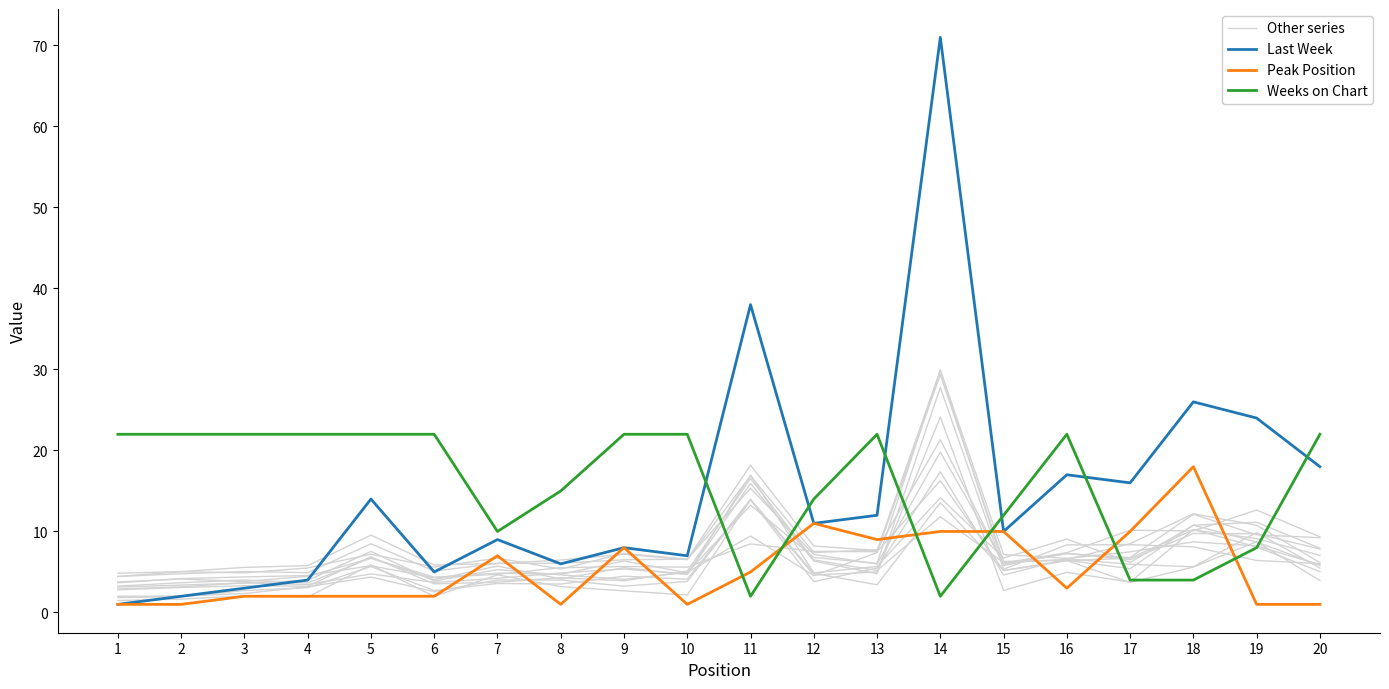

What is the total value across all series at 13?

43